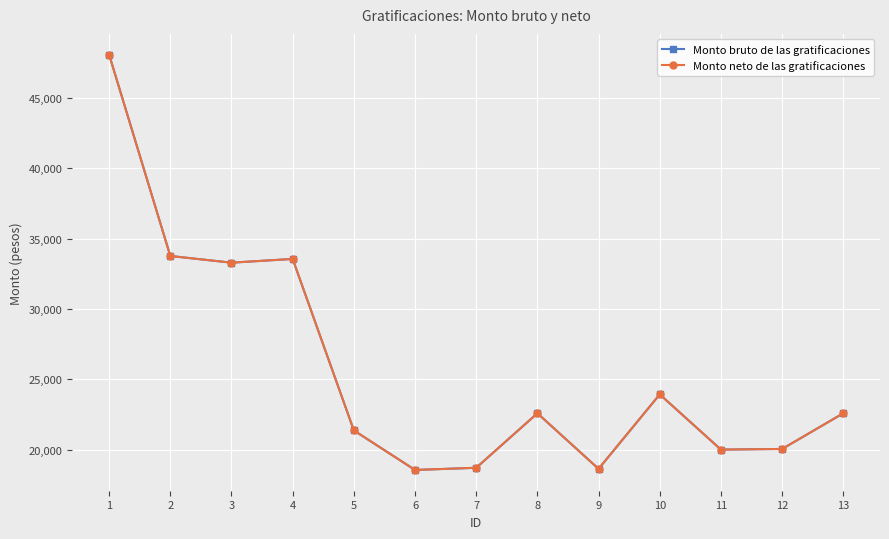

Does the chart have visible grid lines?

Yes